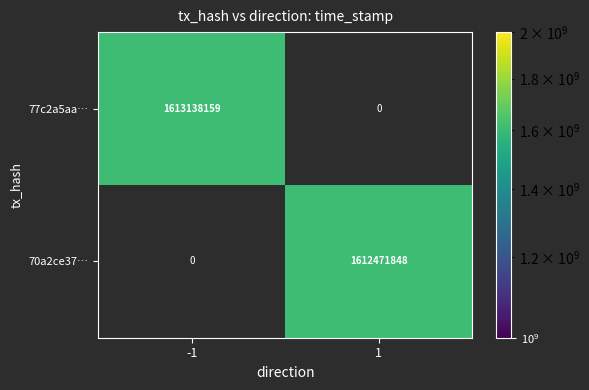

True or false: 70a2ce37… has a value of 1612471848 at 1.

True